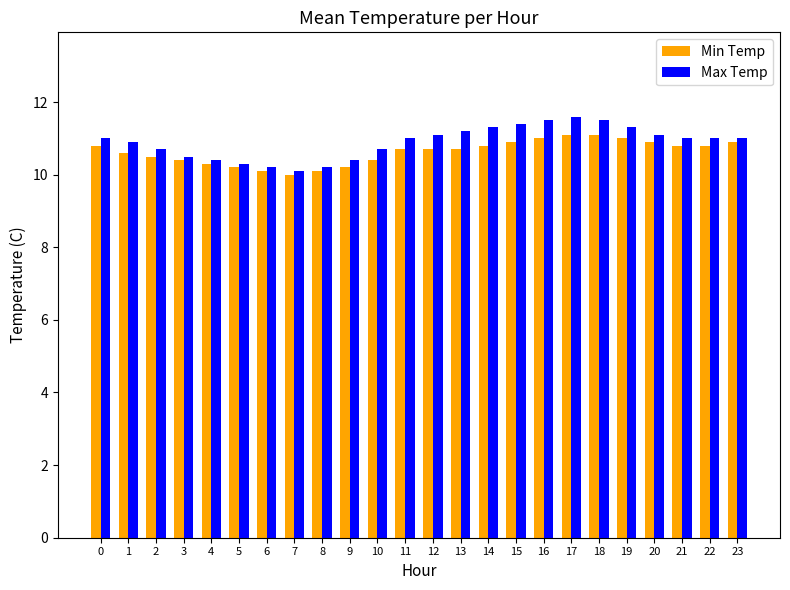

True or false: Max Temp has a value of 2.6 at 19.

False